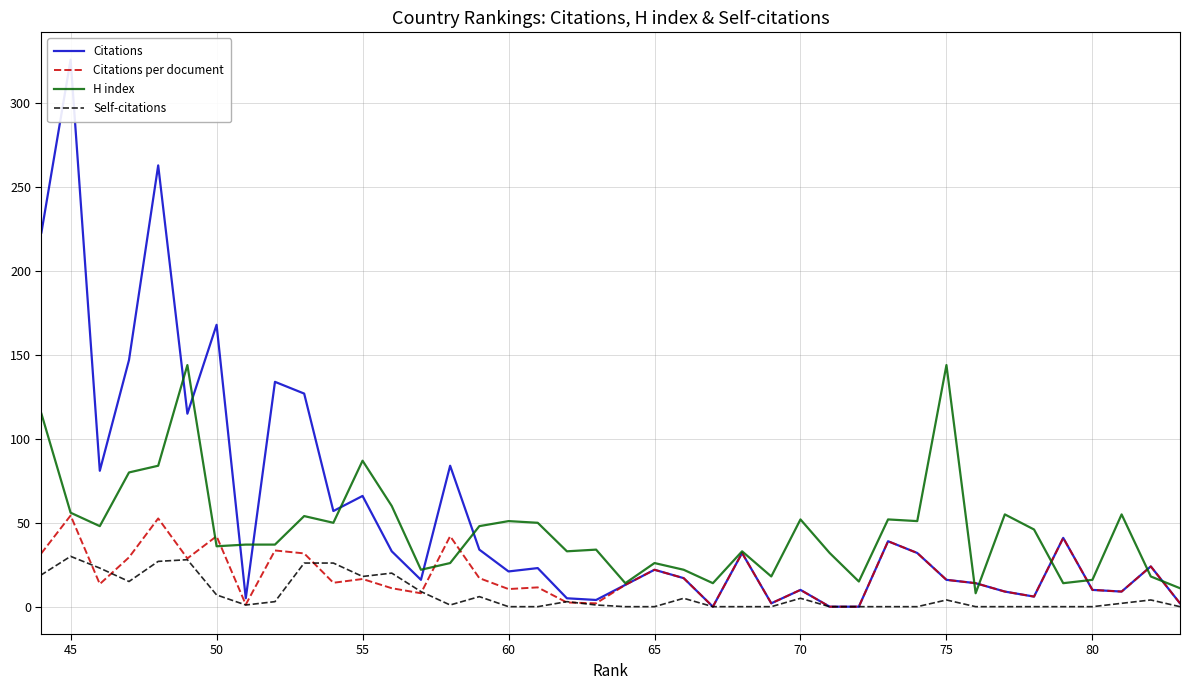

True or false: Citations per document has a value of 36.5 at 45.

False